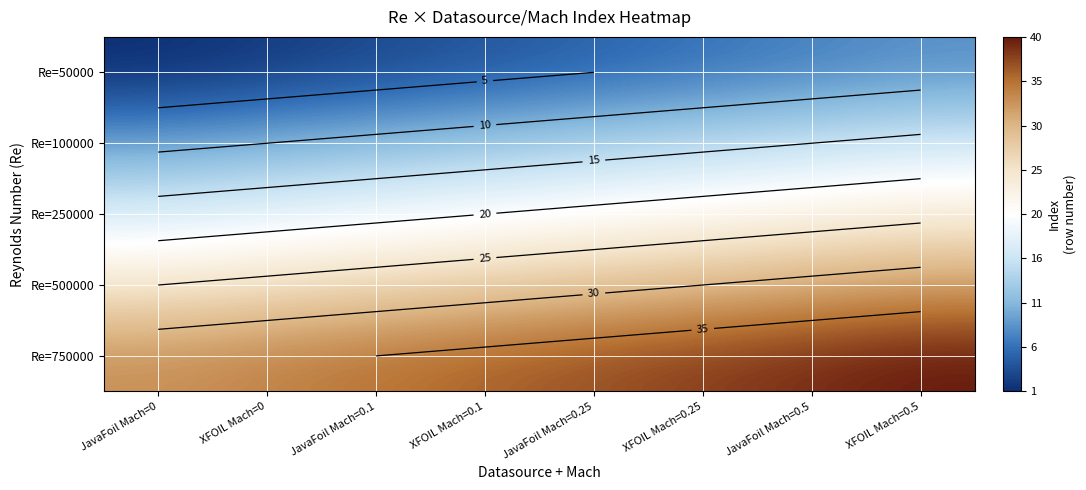

Count the Re=250000 values in the range 19 to 23.

5